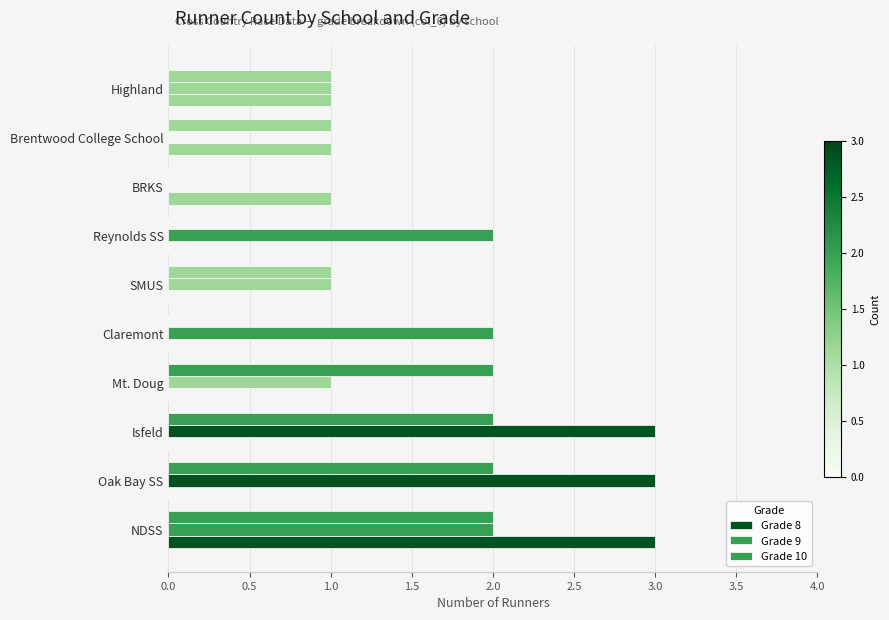

At how many categories does at least one series exceed 0?

10